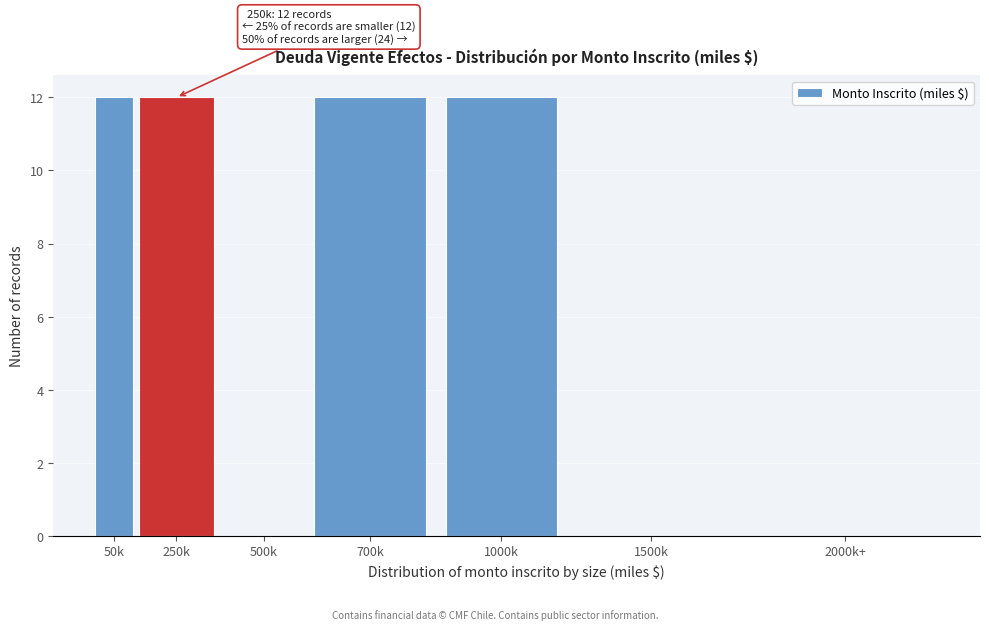

Reading right to left, extract all data points from this chart.

2000k+=0	1500k=0	1000k=12	700k=12	500k=0	250k=12	50k=12